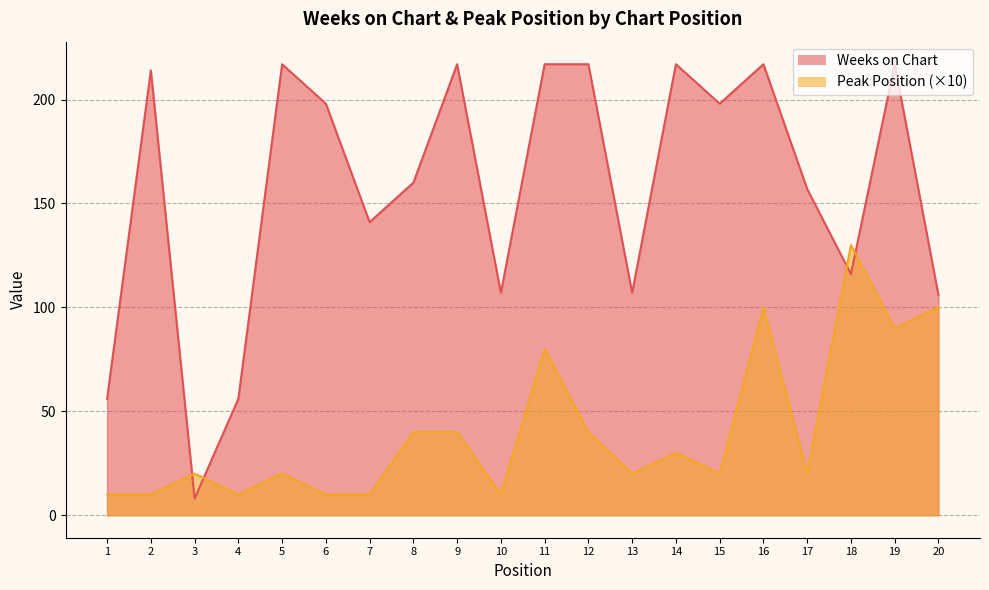

What is the difference between the Weeks on Chart values at 4 and 10?

51